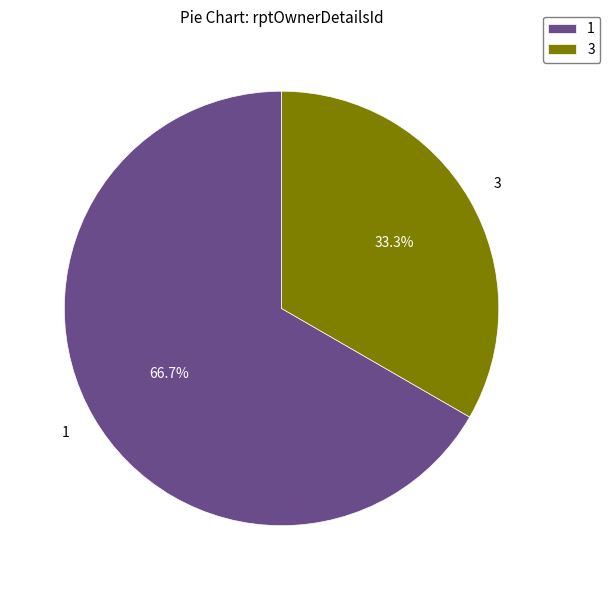

What percentage is the 3 slice, to the nearest percent?

33%